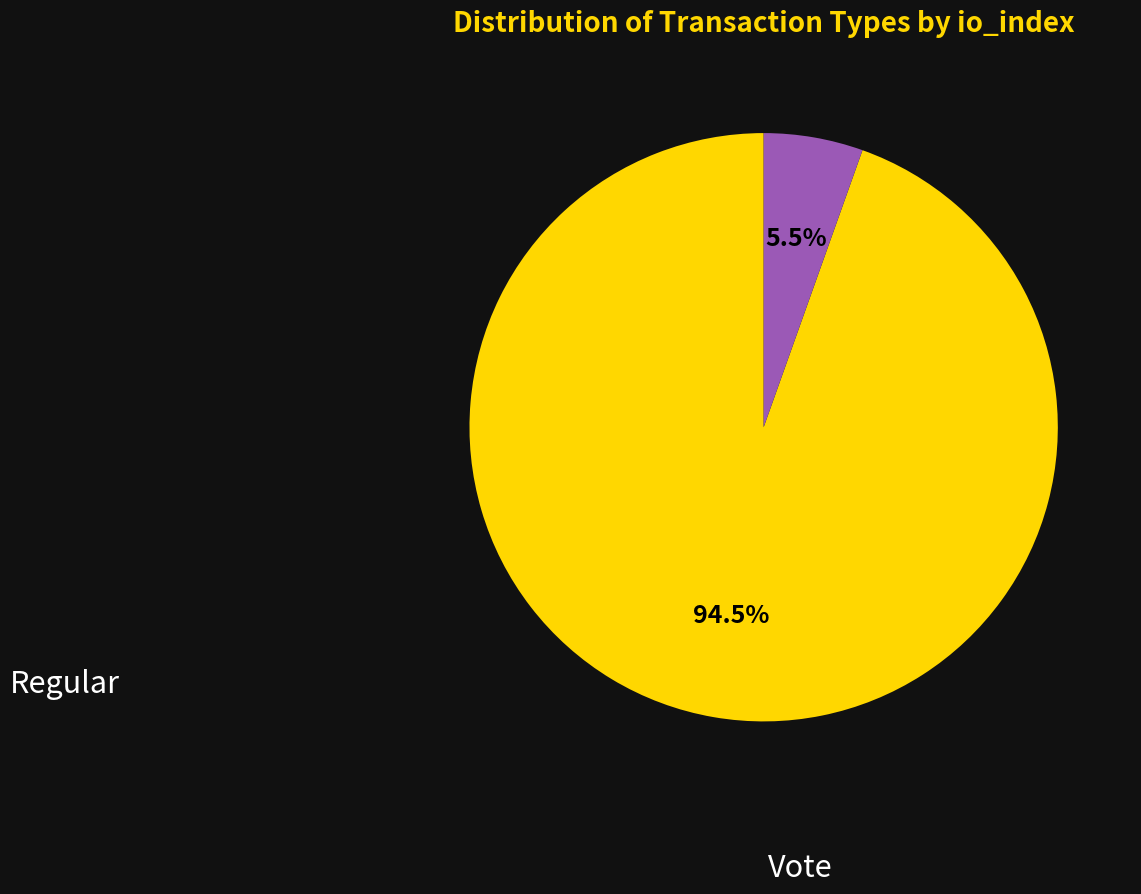

Is there a majority slice in this chart?

Yes